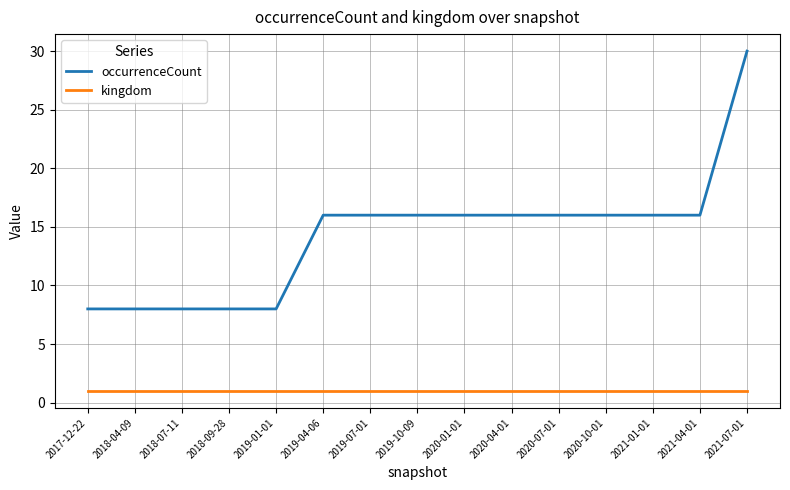

True or false: kingdom and occurrenceCount intersect in this chart.

False